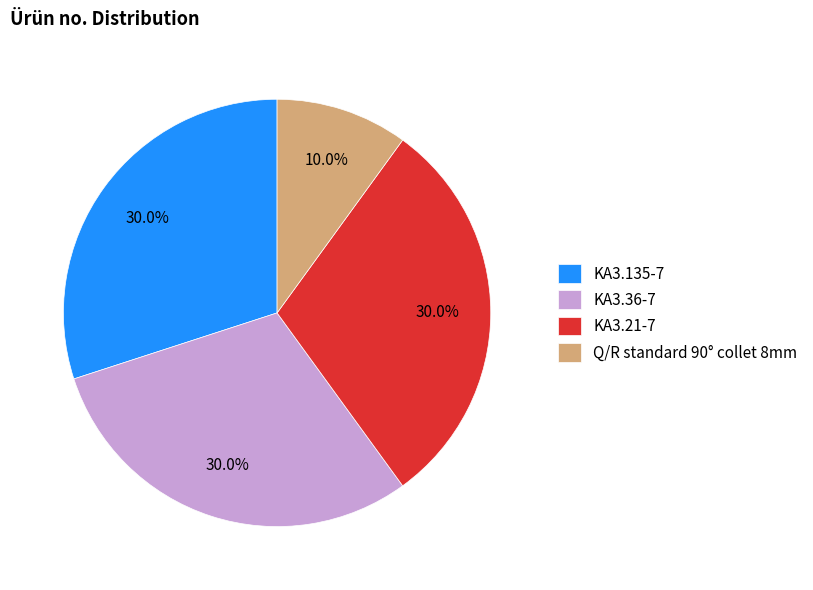

To the nearest percent, what percentage of the pie is KA3.21-7?

30%